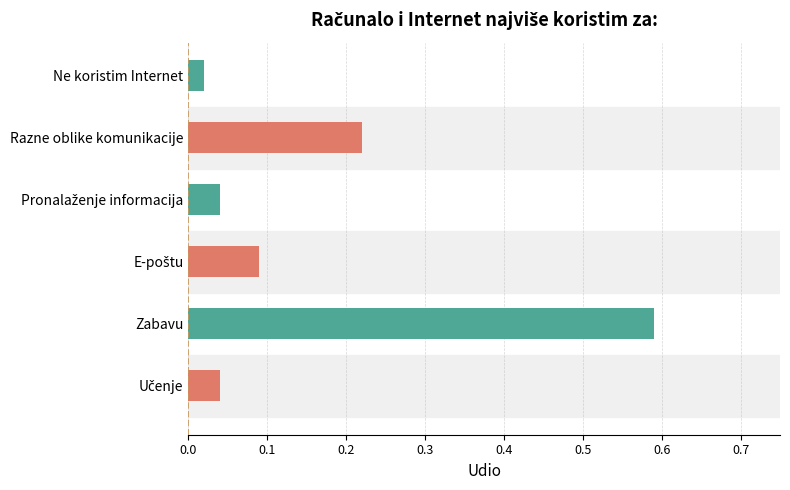

At which category does the chart reach its minimum across all series?

Ne koristim Internet